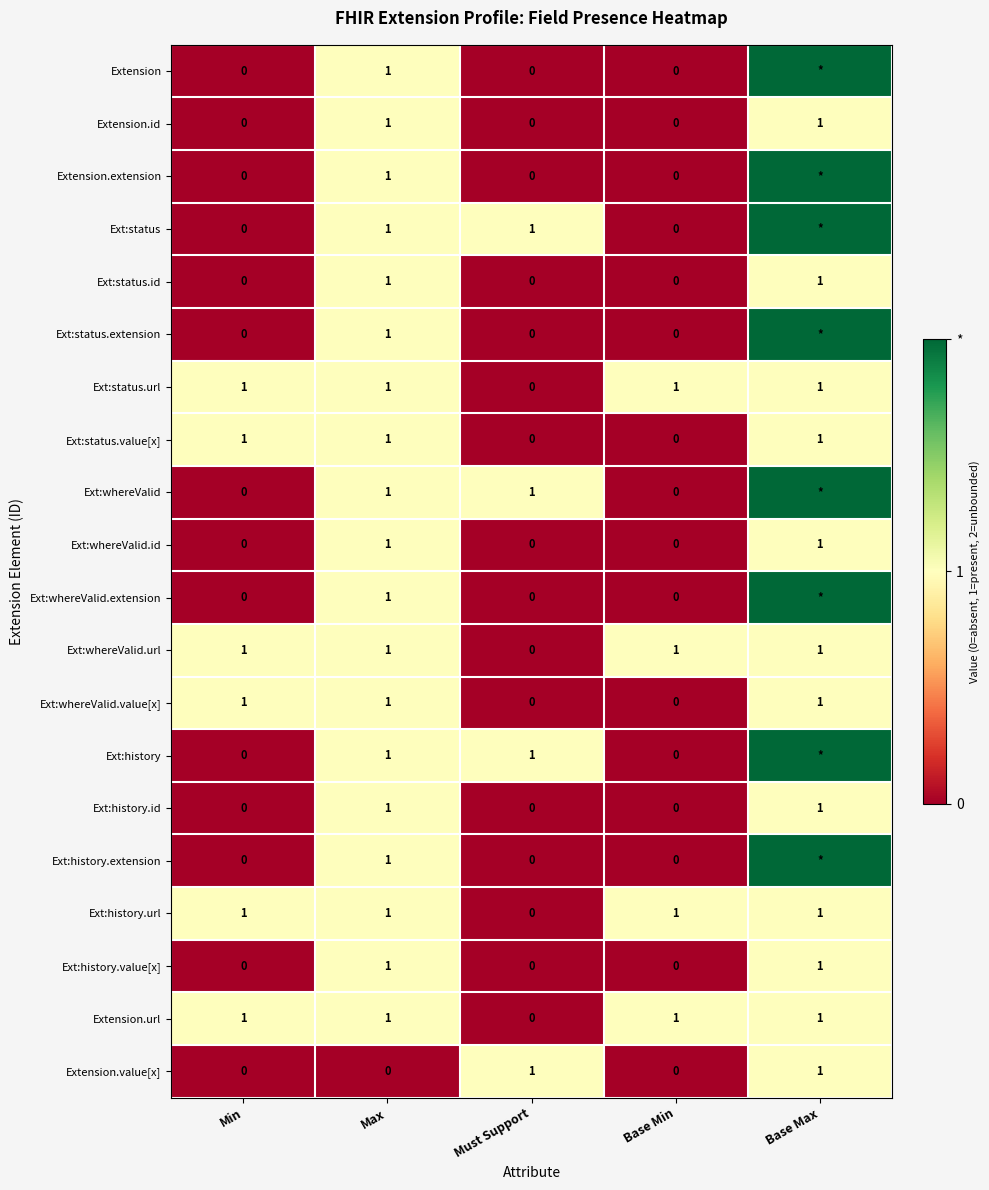

Is the value of Ext:whereValid.extension at Max greater than the value of Ext:status.id at Base Min?

Yes